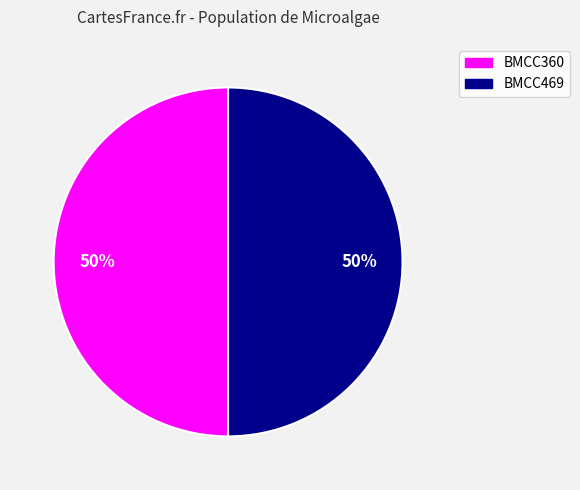

To the nearest percent, what is the average slice percentage?

50%